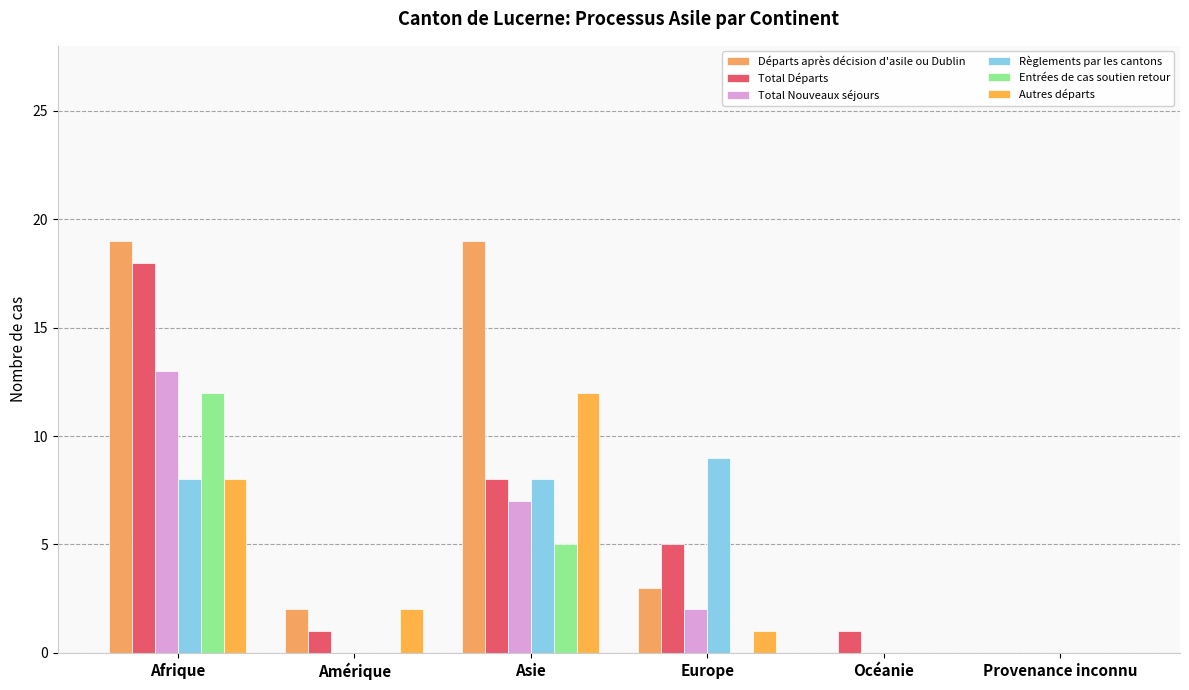

At which label is Départs après décision d'asile ou Dublin closest to 9?

Europe